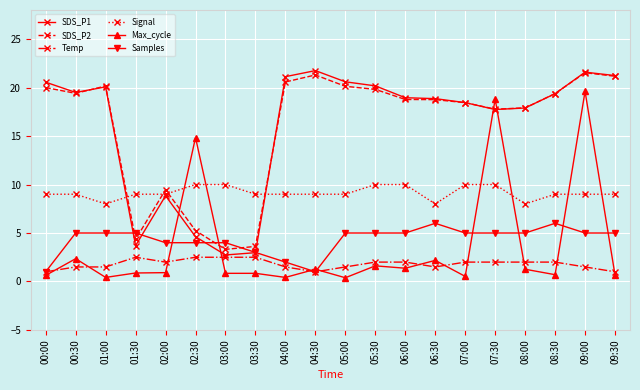

Where is the first local maximum for Max_cycle?

00:30